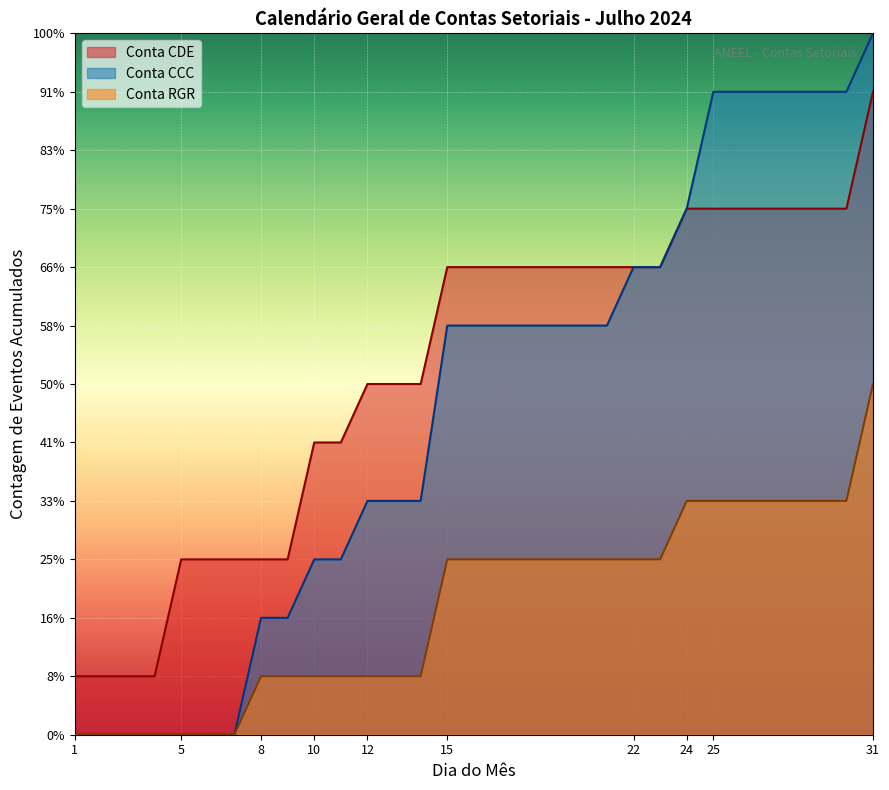

Does the chart display data point markers on the line(s)?

No